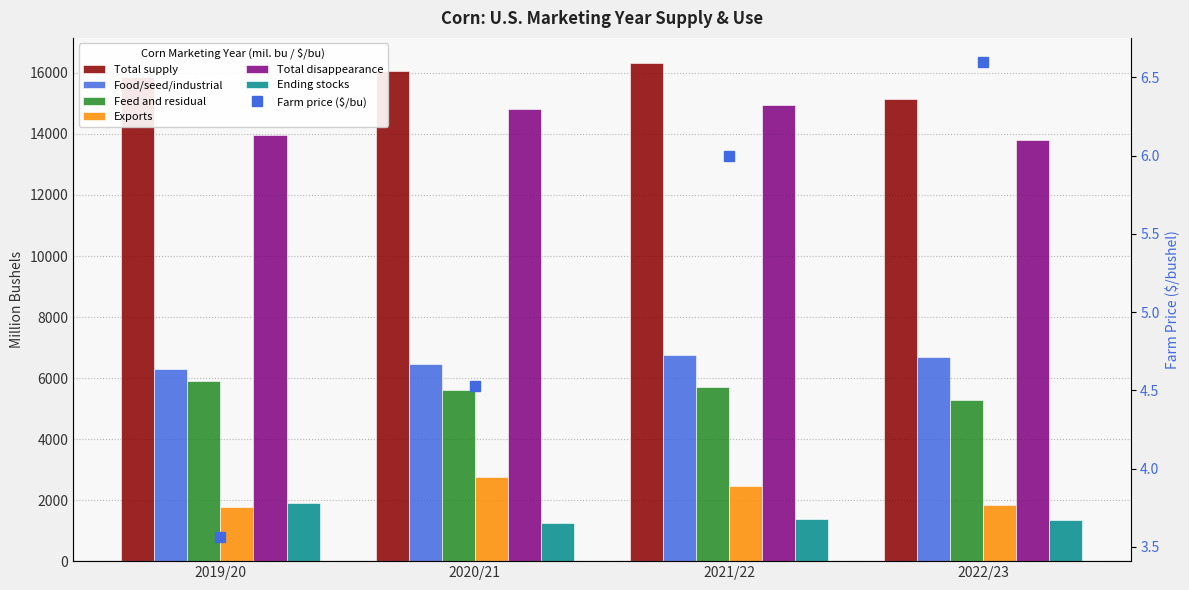

Are the bars horizontal?

No